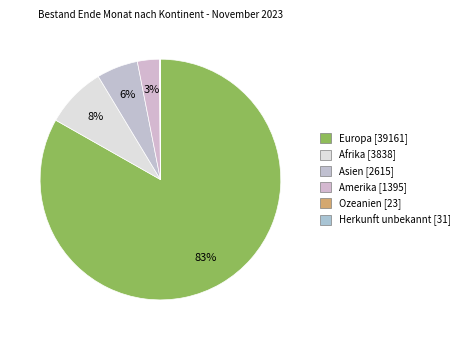

What is the change in value from Afrika to Asien?

-1223